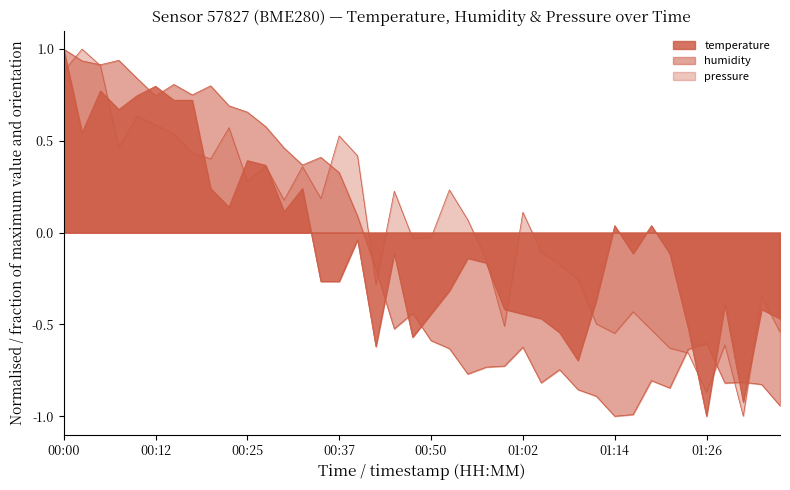

At which category is the sum across all series the highest?

00:00